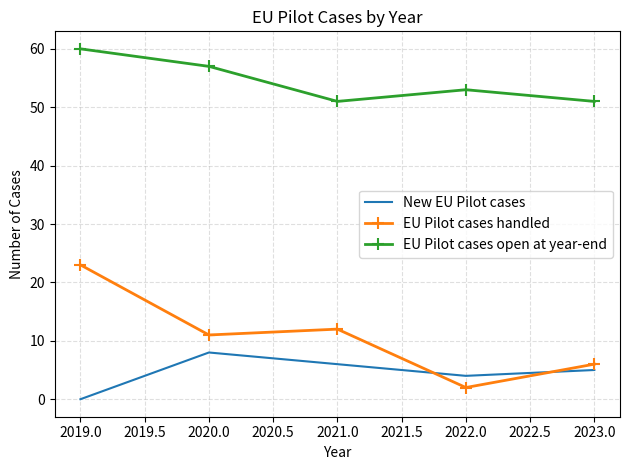

What is the approximate value of New EU Pilot cases at 2020.0?

8